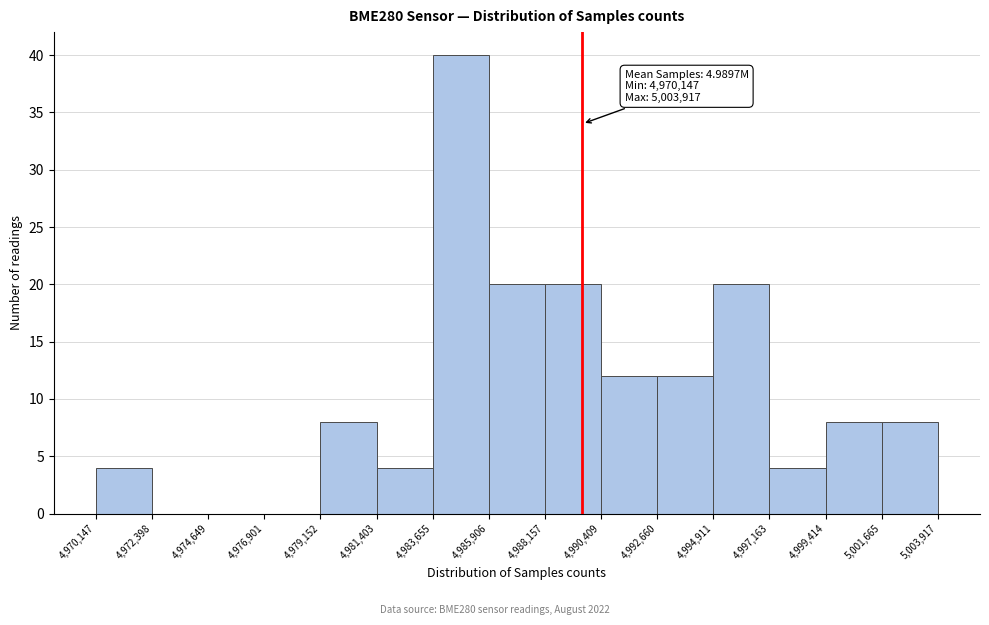

Which range on the x-axis has the tallest bar?

4,983,655 to 4,985,906